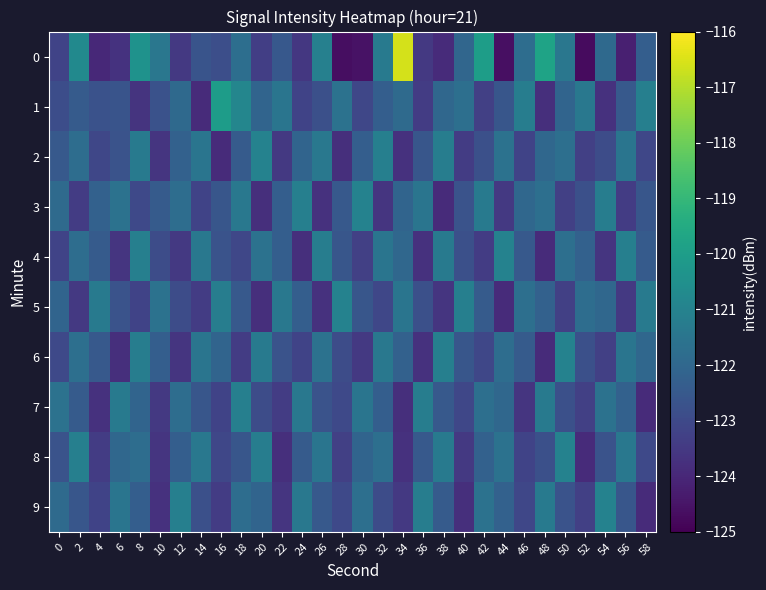

Which has a higher value, 24 or 58?

58